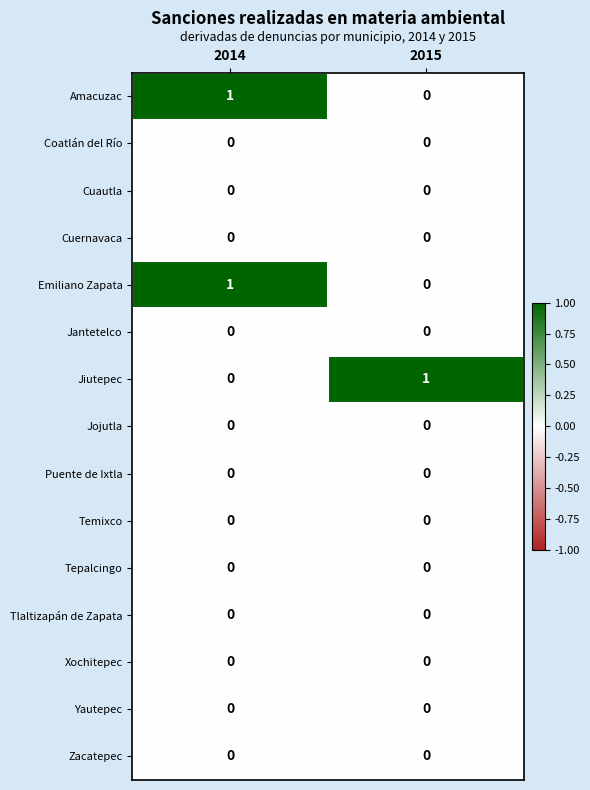

Where is Jiutepec nearest to the value 0?

2014